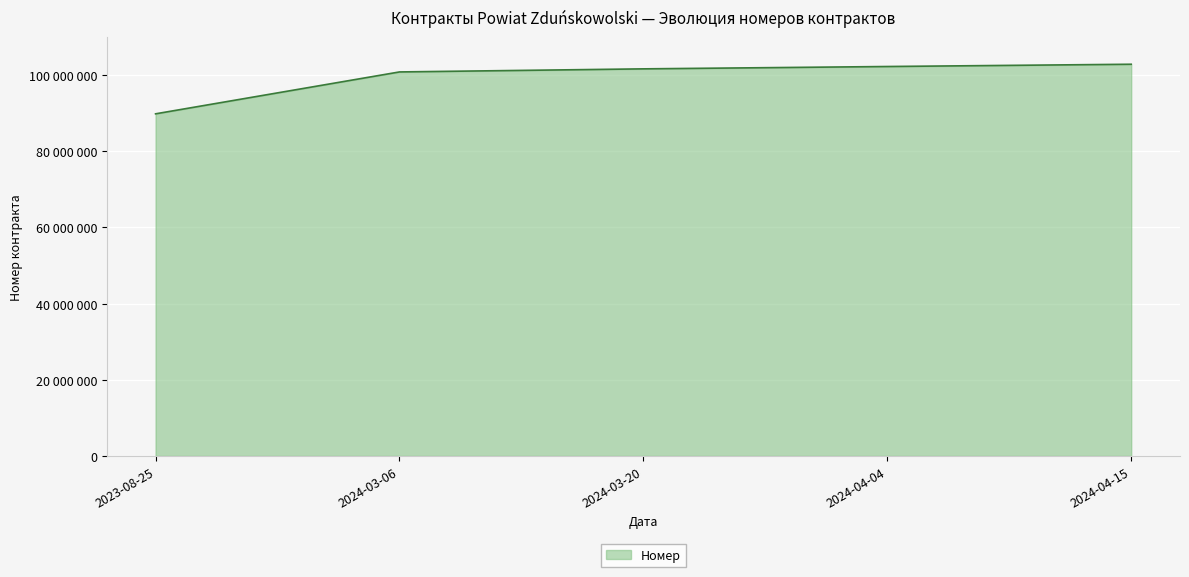

At which label is the value closest to 96345412?

2024-03-06